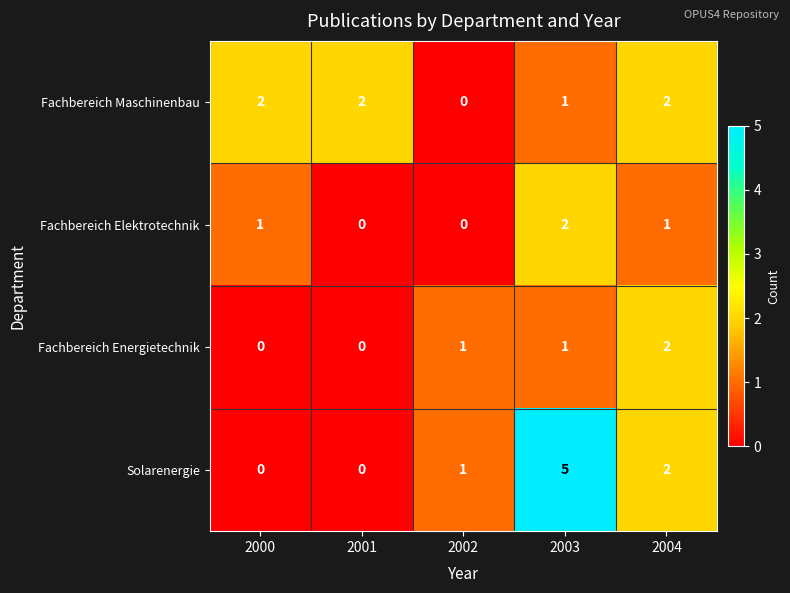

What is the sum of the Solarenergie values at 2003 and 2000?

5